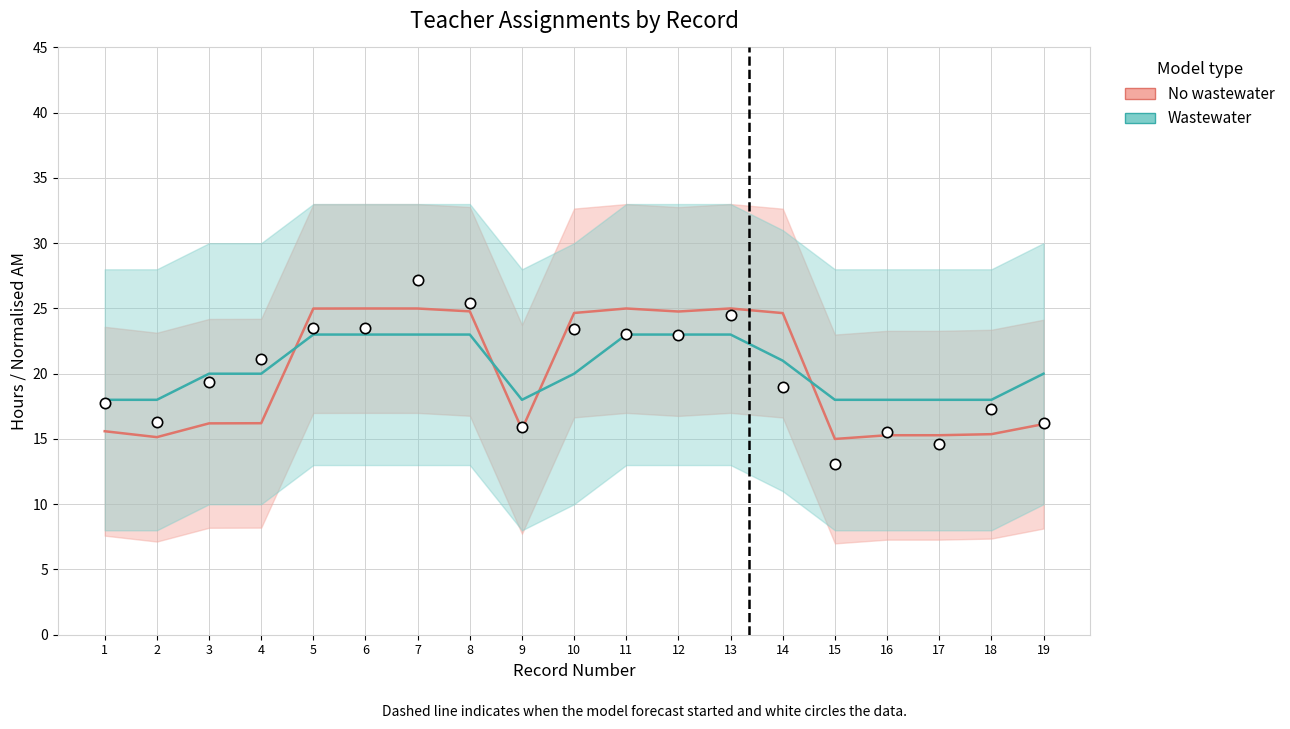

What is the total value across all series at 12?

47.8